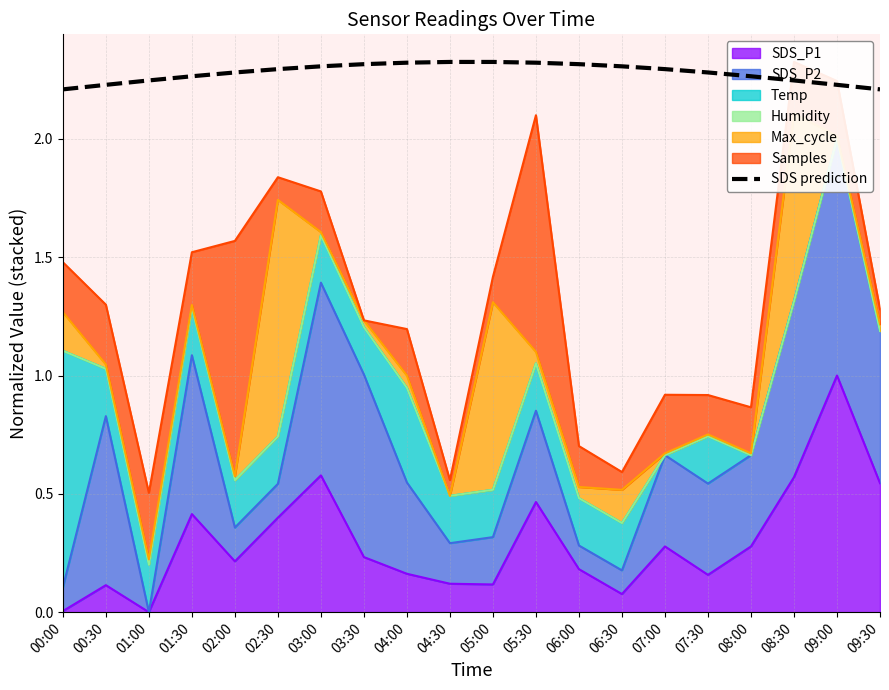

What is the sum of all values?

45.6